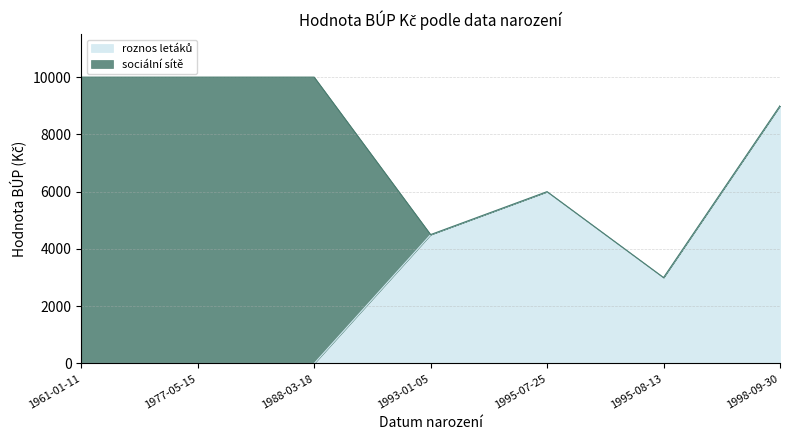

How many lines are shown in the chart?

2